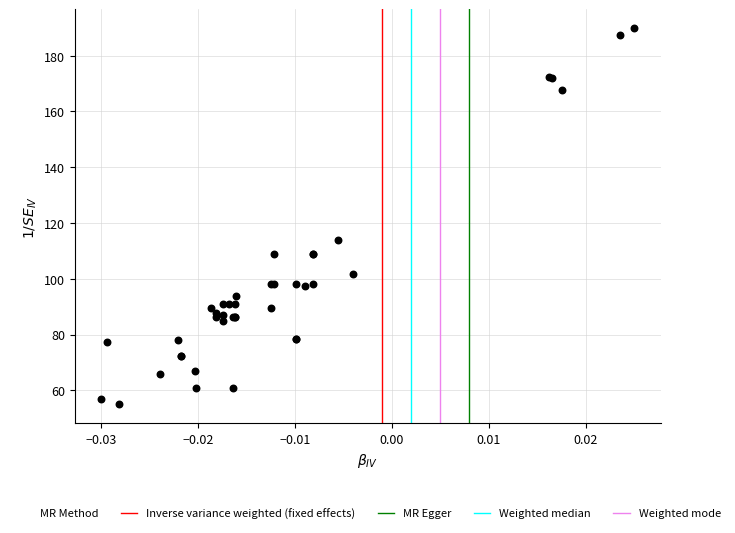

What Y value in the scatter plot is closest to 122?

113.8